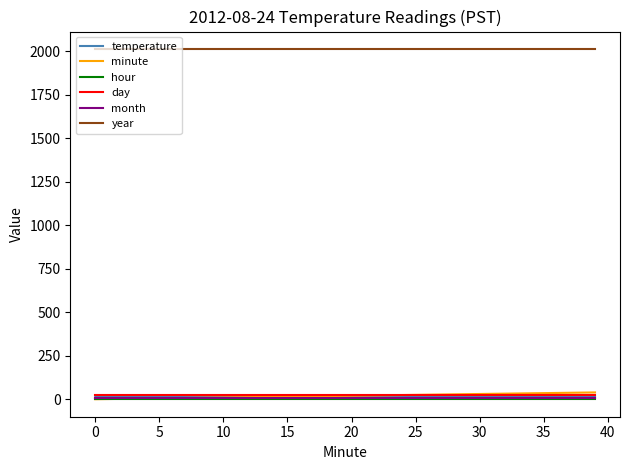

Which series has the largest total across all categories?

year